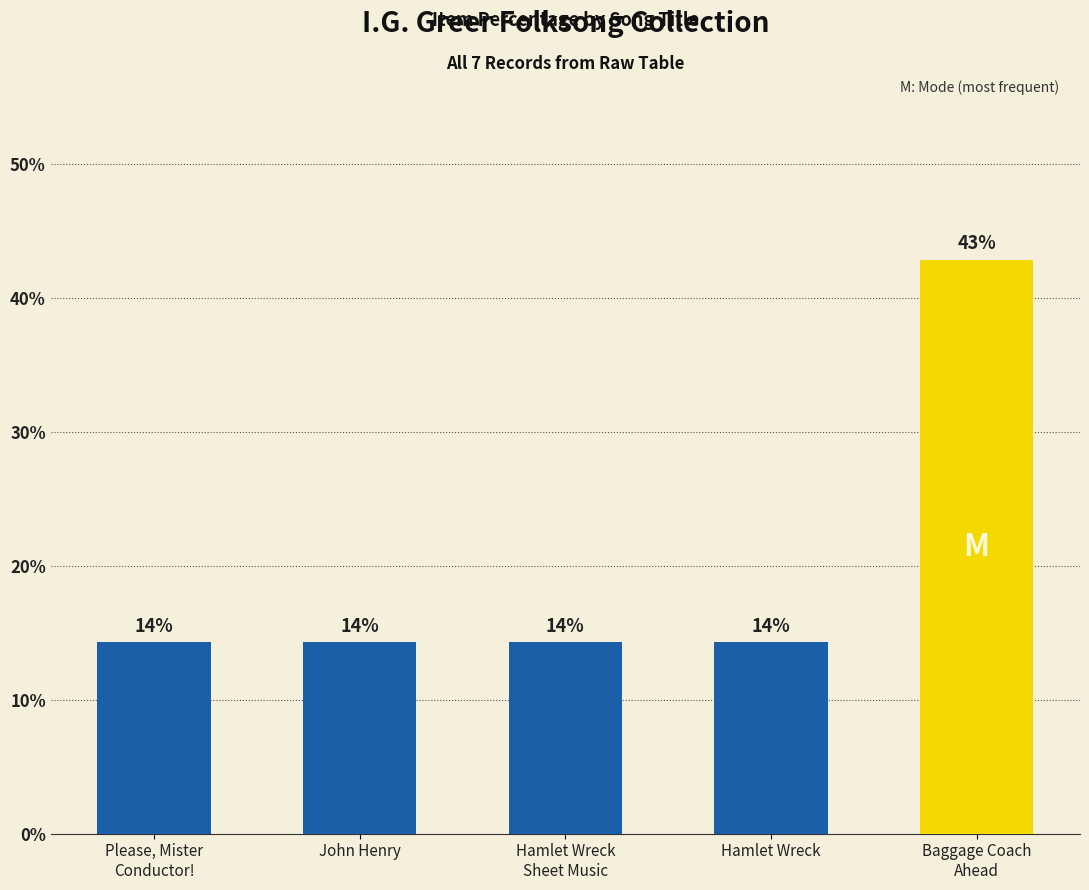

What is the average value?

20.0